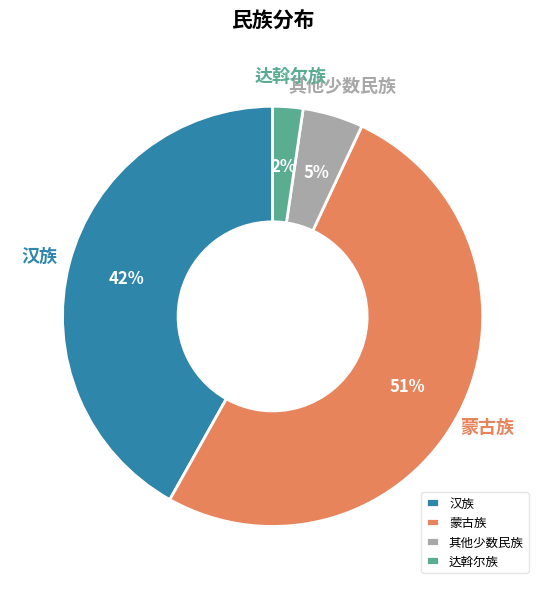

To the nearest percent, what percentage of the pie is 汉族?

42%